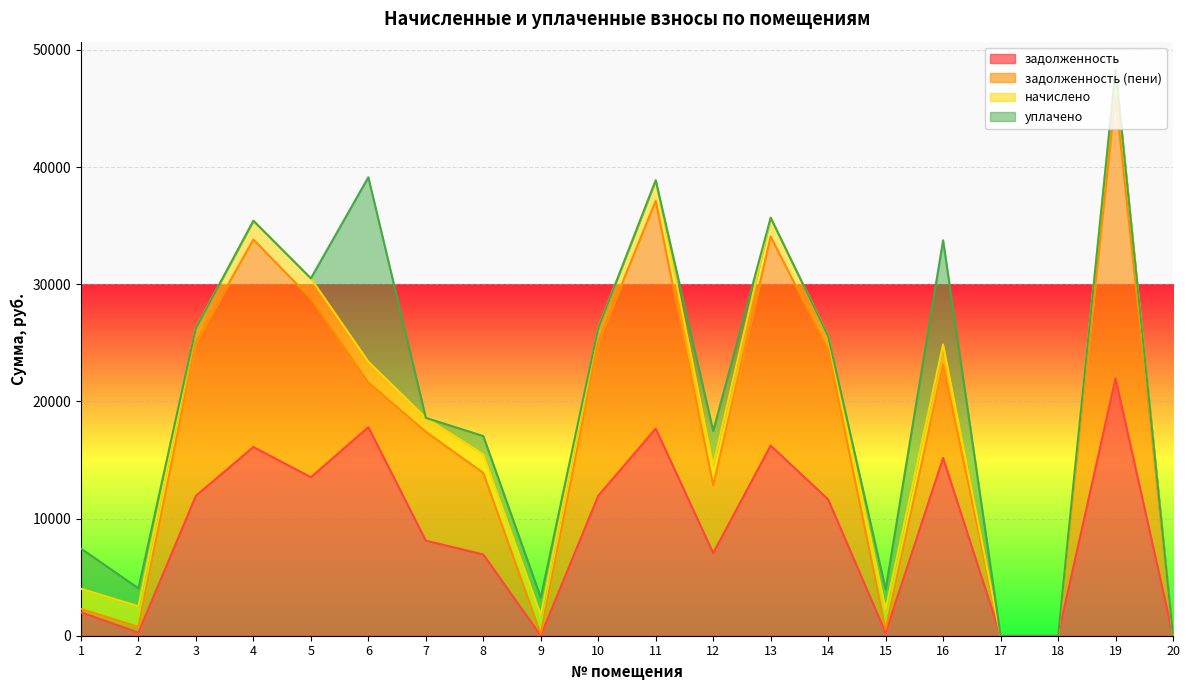

What are all the series names shown in the legend?

задолженность, задолженность (пени), начислено, уплачено